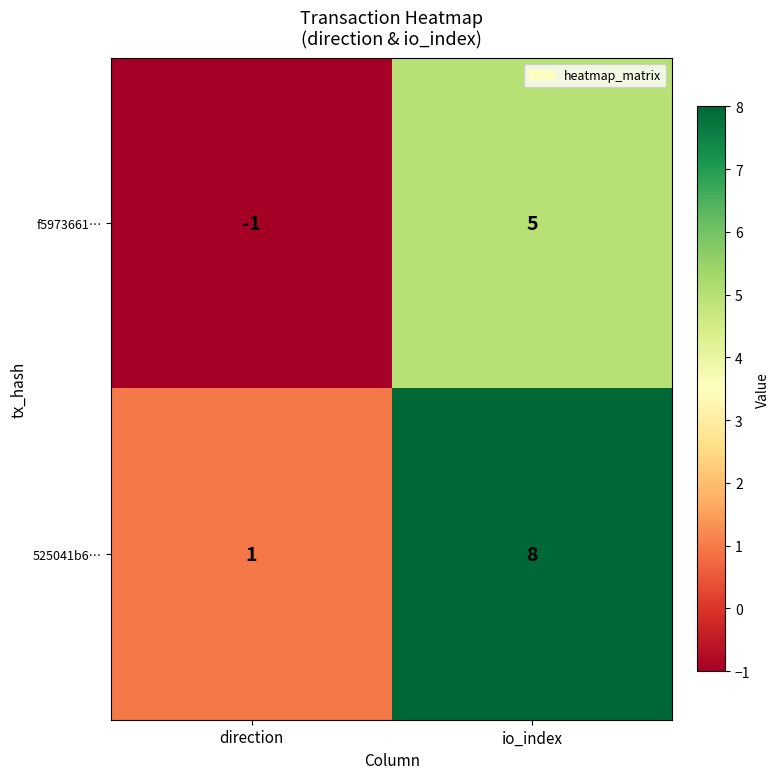

Rank the series by their maximum value, from lowest to highest.

f5973661…, 525041b6…